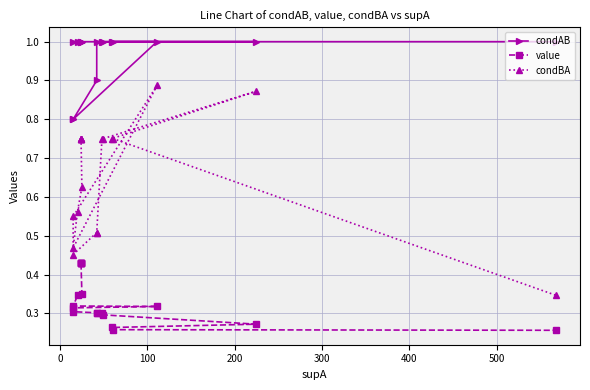

How many data points in condAB are less than 1?

3